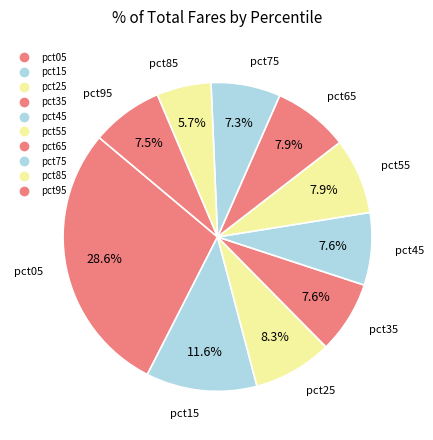

Count the number of slices in the pie.

10